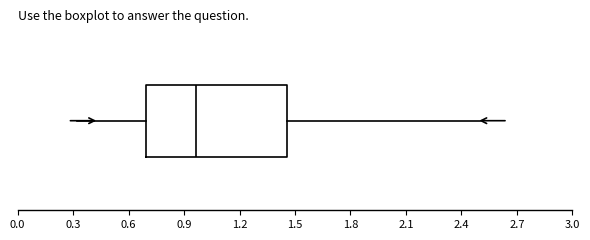

Read this box plot against the x-axis: the position of the median line, the range covered by the box, and the ends of both whiskers. The values are not printed on the chart, so give them approximately, as read against the axis.

median 0.95, box 0.70 to 1.45, whiskers 0.30 to 2.50